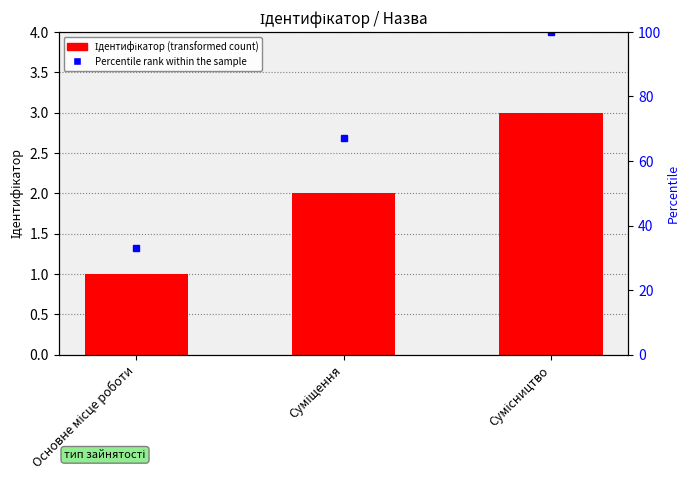

What are all the series names shown in the legend?

Ідентифікатор, Percentile rank